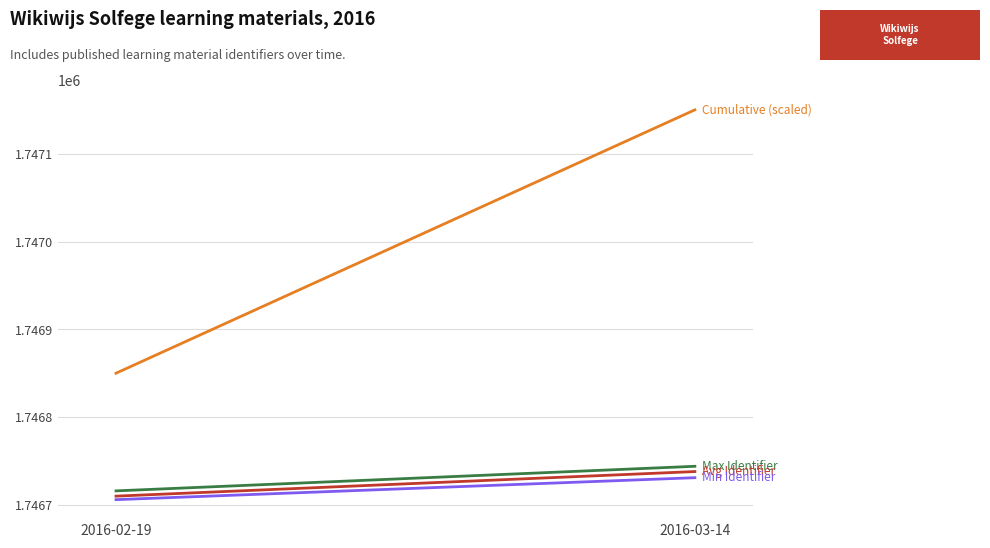

What is the difference between the Max Identifier values at 2016-03-14 and 2016-02-19?

28